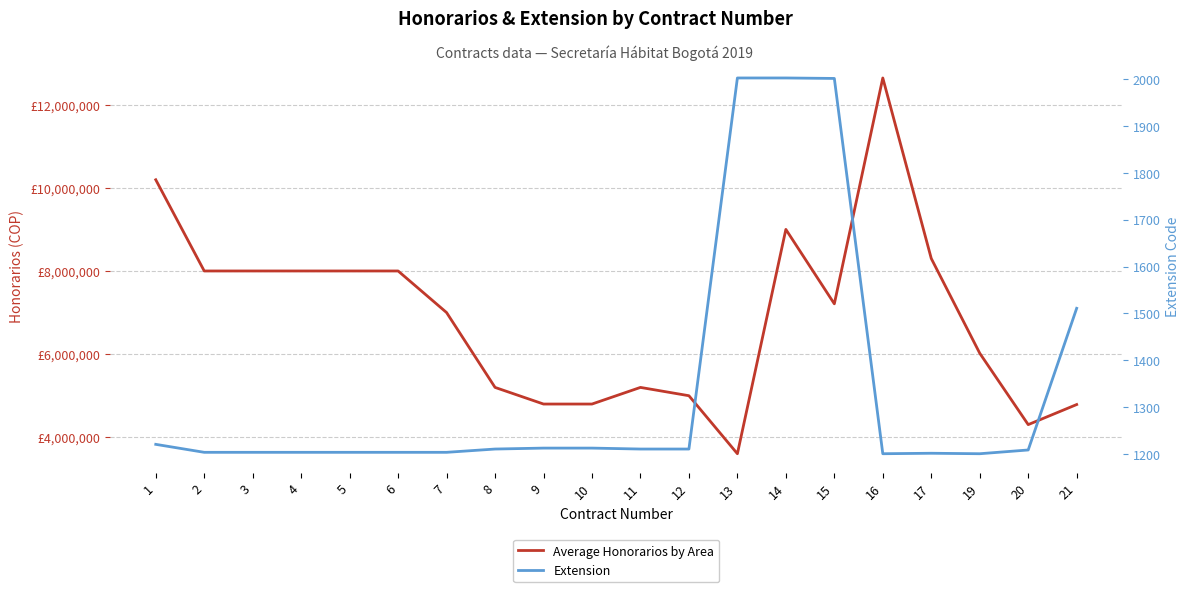

At which category does Average Honorarios by Area reach its first local valley?

13